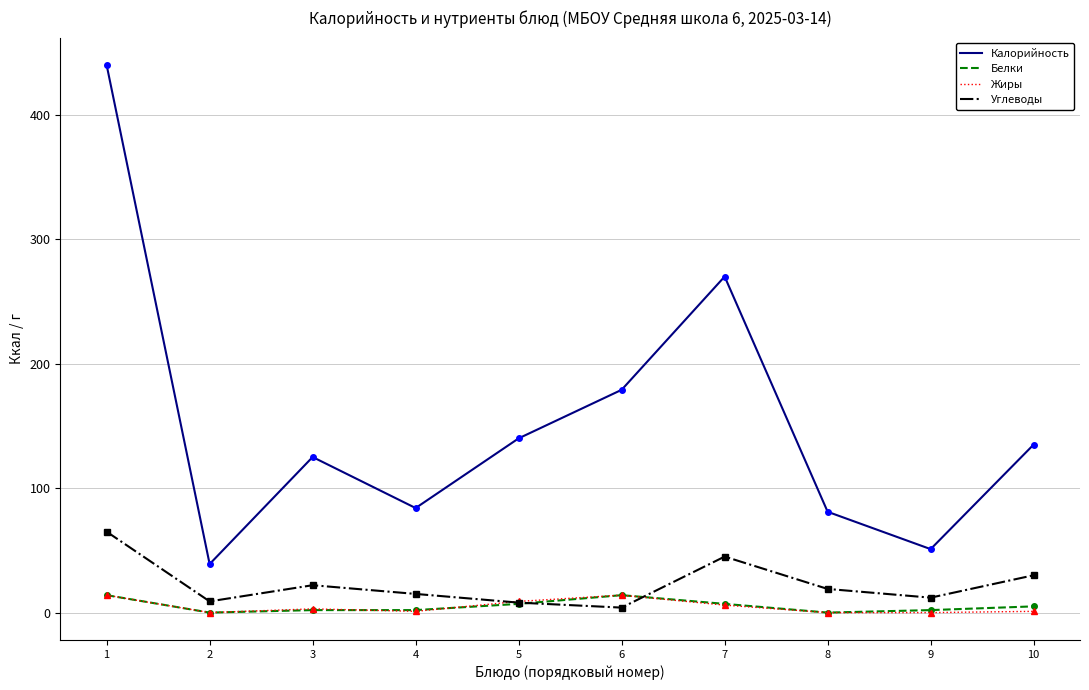

What is the approximate value of Калорийность at 10, to the nearest 10?

140